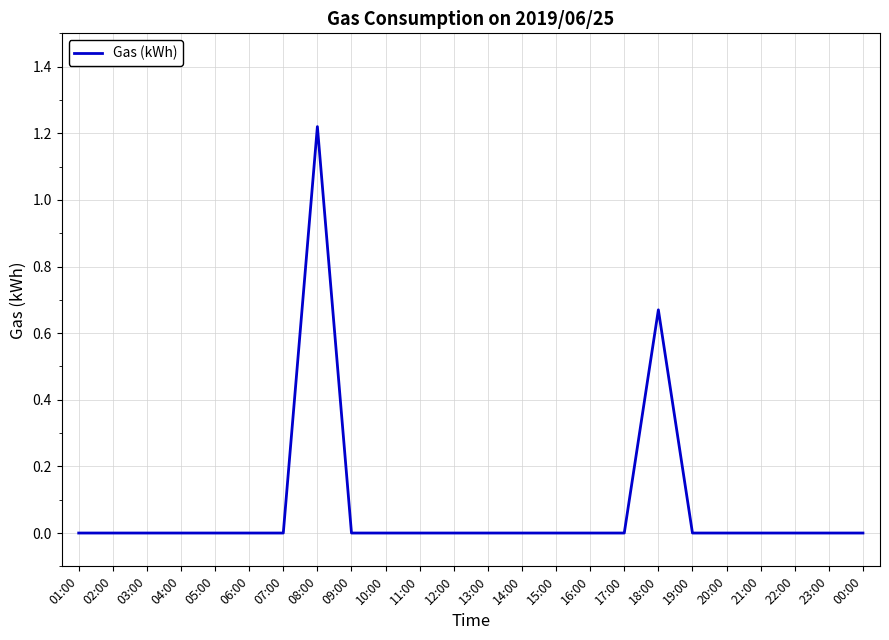

Is it true that the value at 06:00 is 0.0?

True